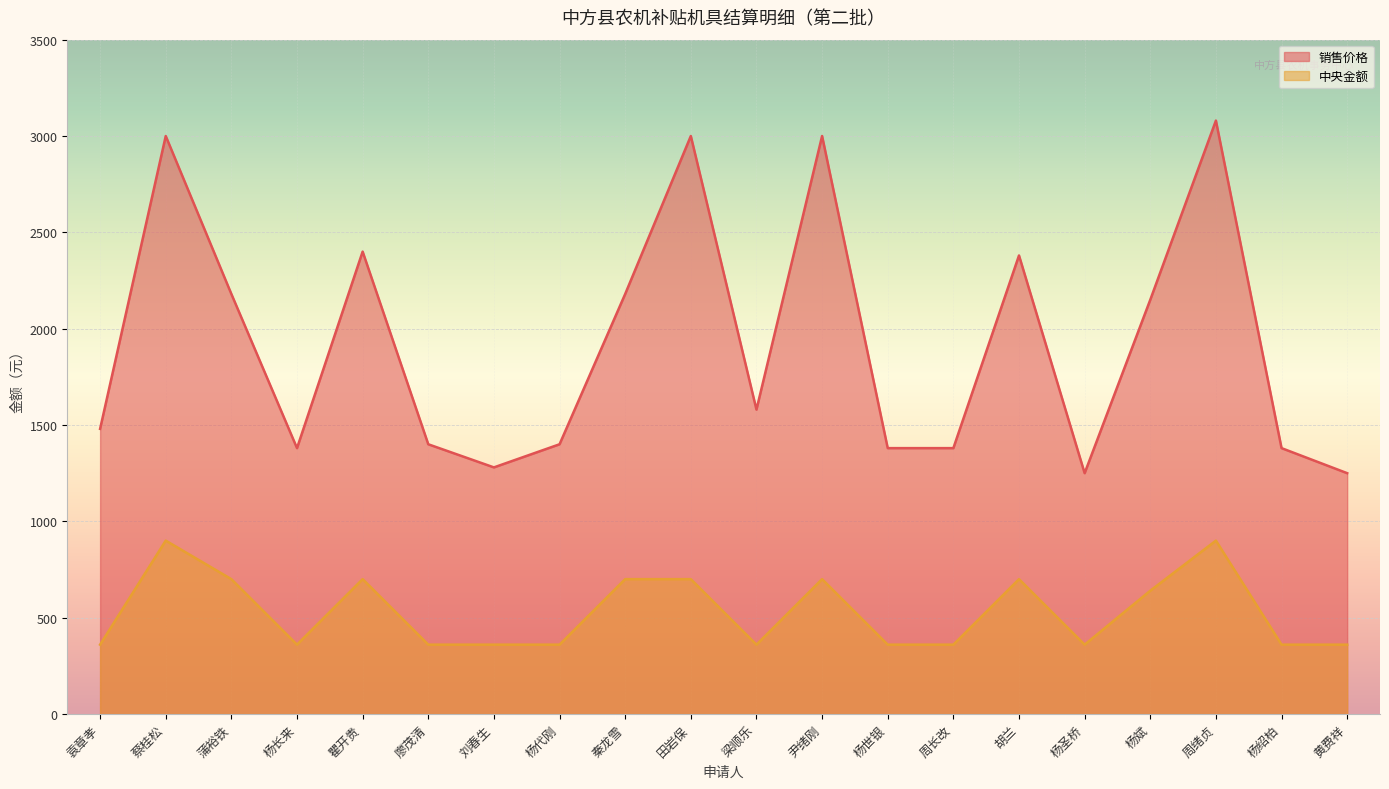

The 销售价格 series shows 1250 at 黄费祥. True or false?

True